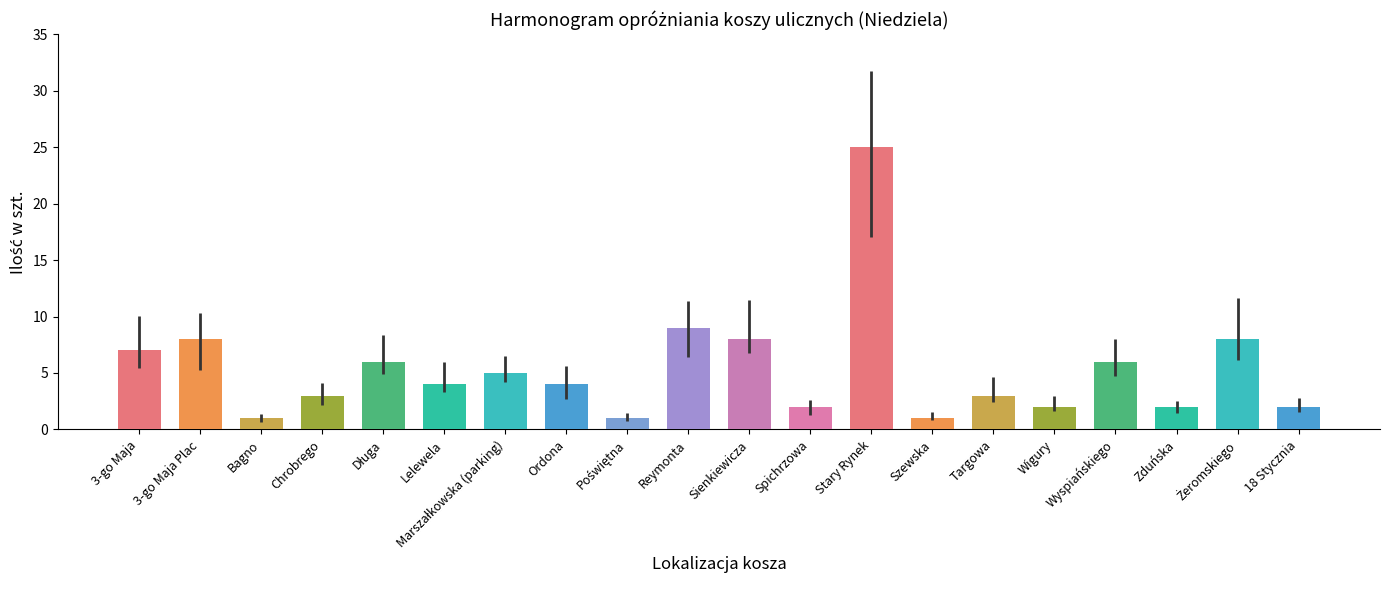

True or false: the data shows 4 at Ordona.

True